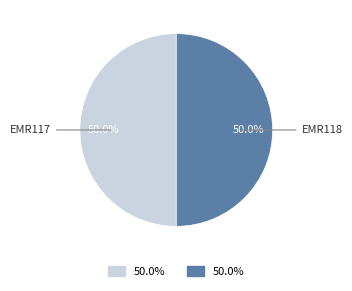

Count the number of slices in the pie.

2